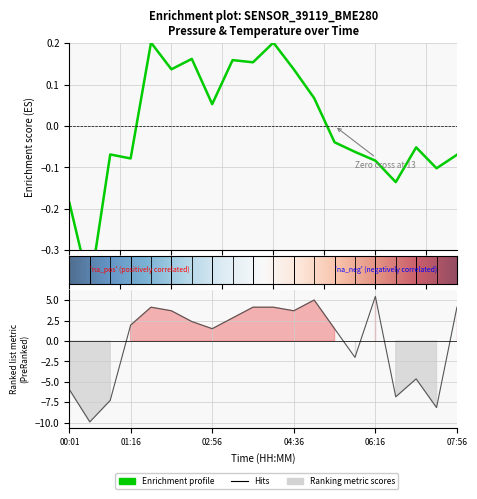

After their last crossing, which series has the higher values: pressure or temperature?

temperature